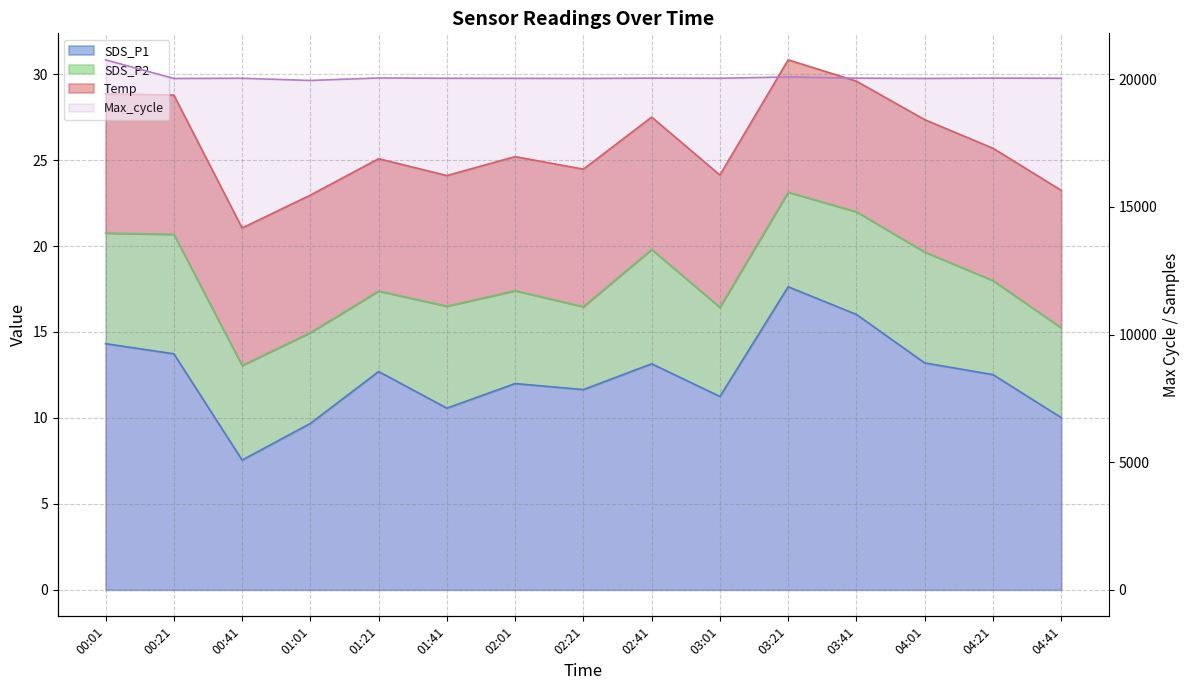

Which category has the highest value across all series?

00:01